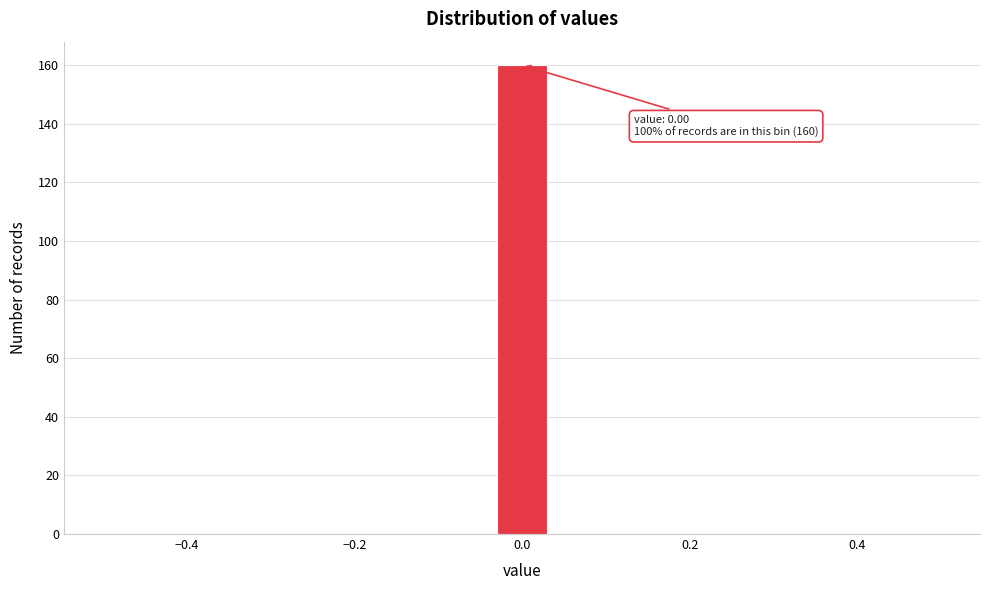

Read against the x-axis, roughly where is the centre of the tallest bar?

0.00